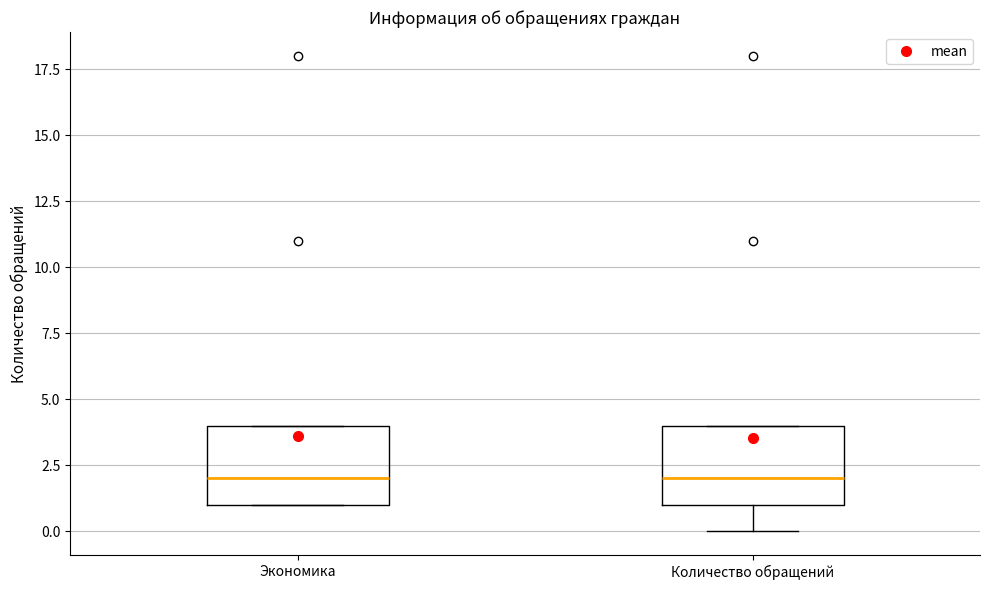

Reading left to right, transcribe this box plot: for each box, give where its median line is, the range the box spans, and where its two whiskers end, as read against the y-axis. The values are not printed on the chart, so give them approximately, as read against the axis.

Экономика: median 2, box 1 to 4, whiskers 1 to 4
Количество обращений: median 2, box 1 to 4, whiskers 0 to 4